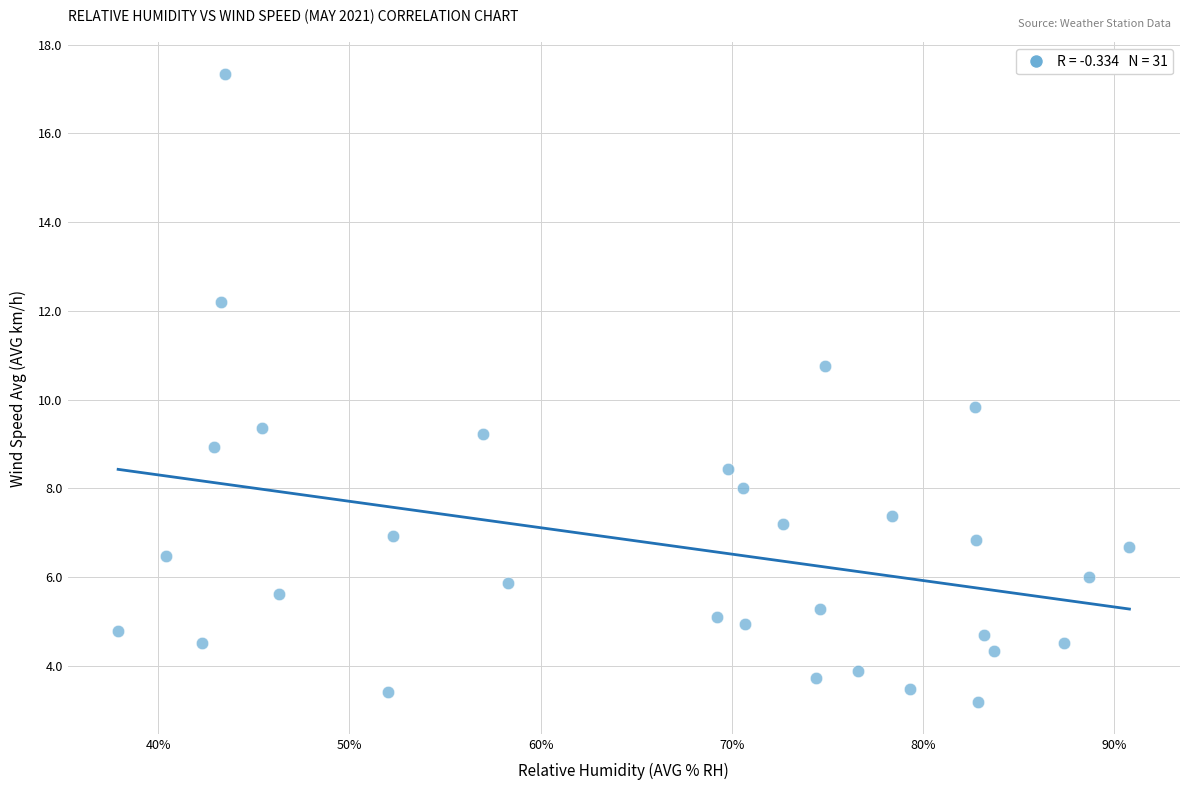

What is the range of X values (max minus min)?

52.9